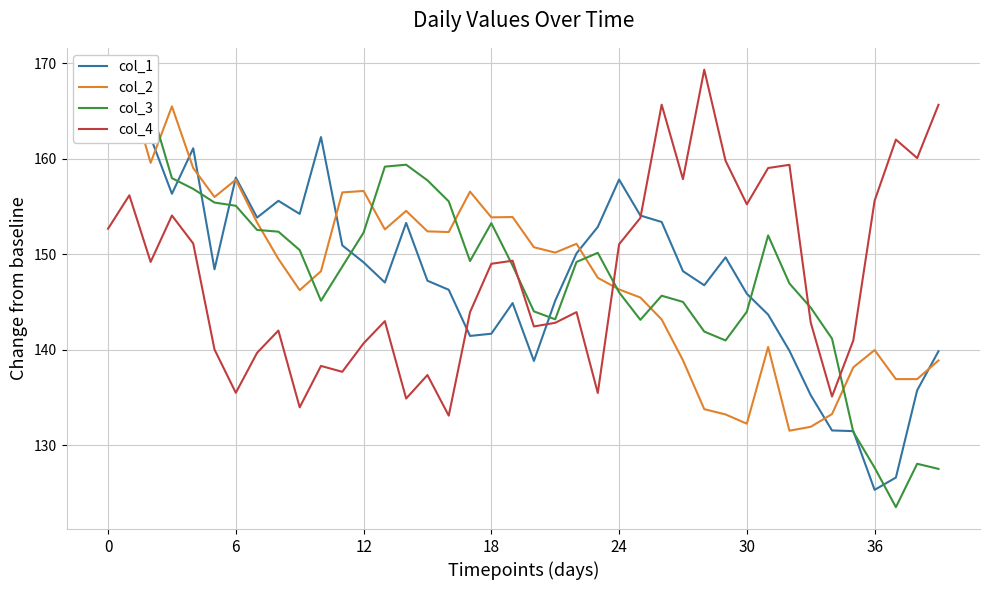

What is the lowest value of the col_1 series?

125.3